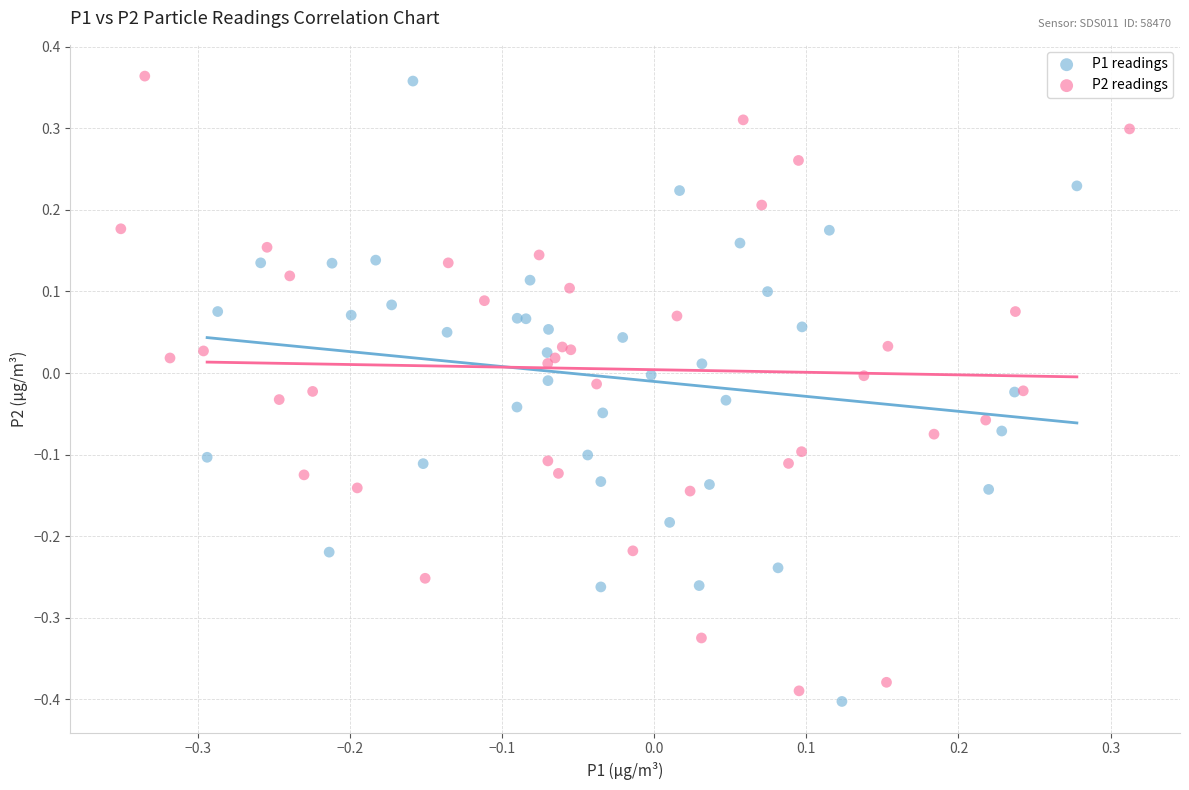

Which series reaches the minimum Y coordinate?

P1 readings